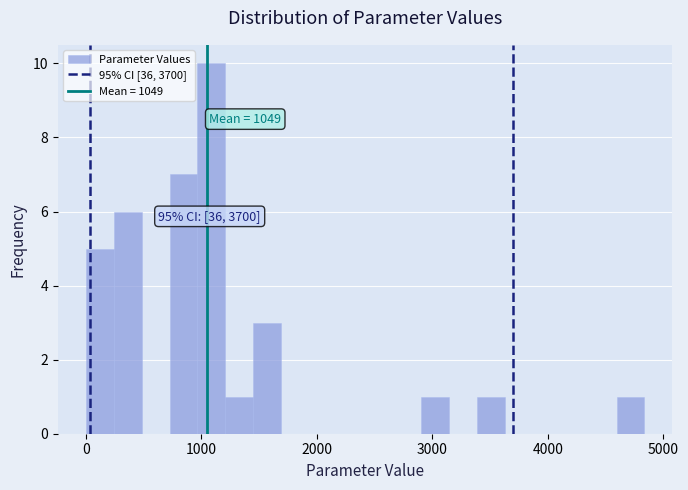

Around what value on the x-axis is the tallest bar? Give the approximate position of its centre, as read against the axis.

1100